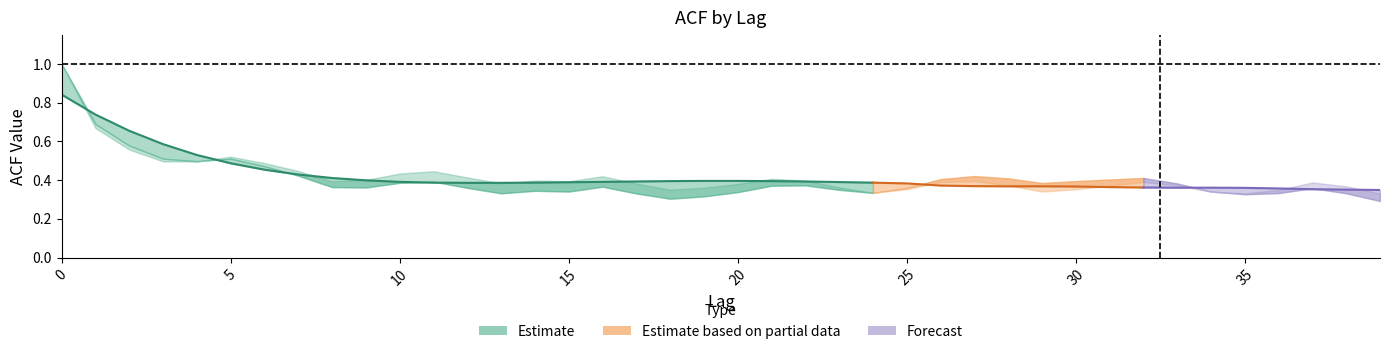

Where is acf_shown nearest to the value 0?

39